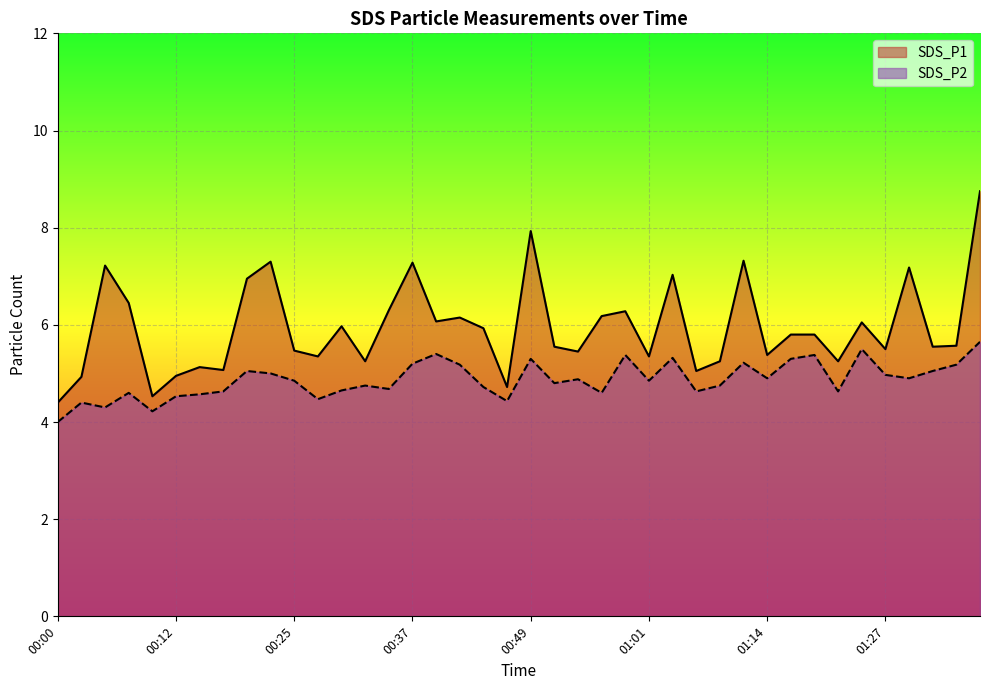

In SDS_P2, how many points are higher than both neighbors (excluding endpoints)?

12